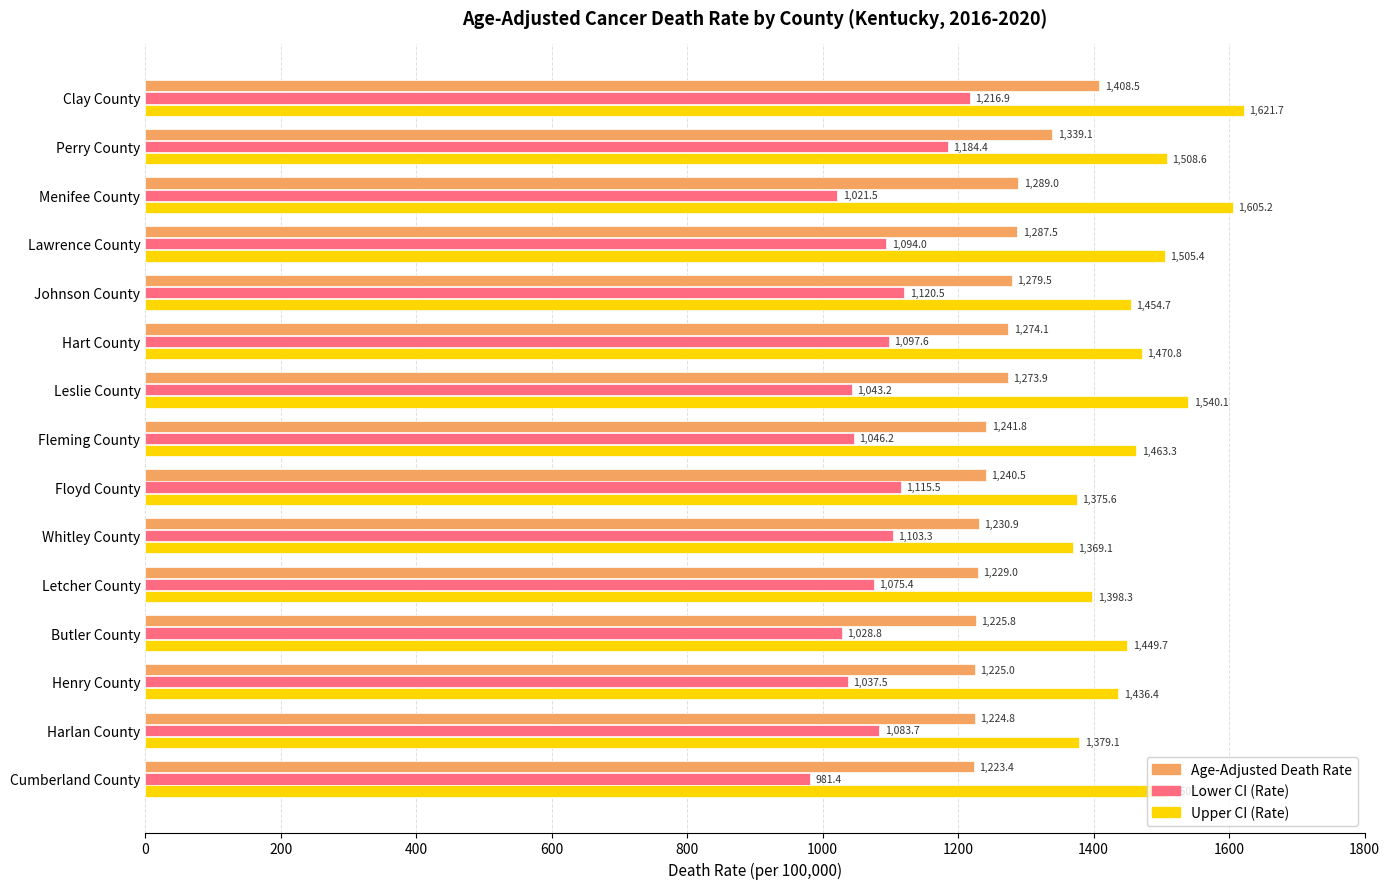

Is it true that Age-Adjusted Death Rate equals 1224.8 at Harlan County?

True